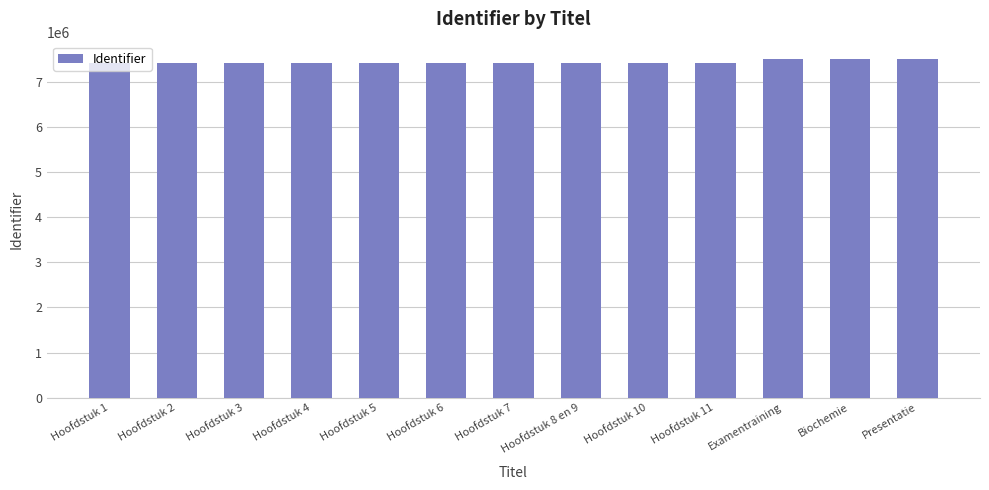

What is the label of the 13th bar from the right?

Hoofdstuk 1